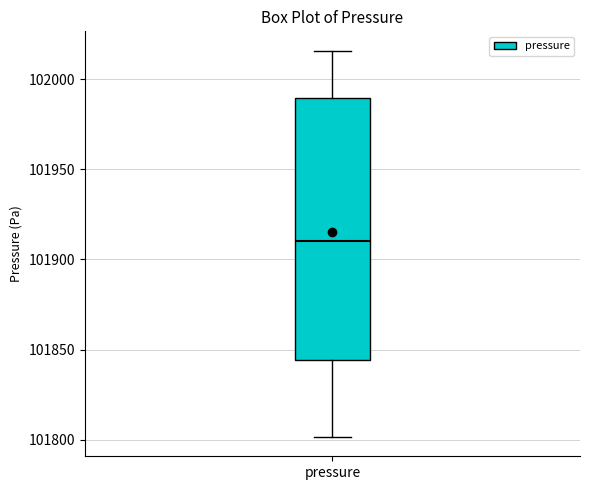

Where does the lower whisker of the box for pressure end on the y-axis? The values are not printed on the chart, so give them approximately, as read against the axis.

101800